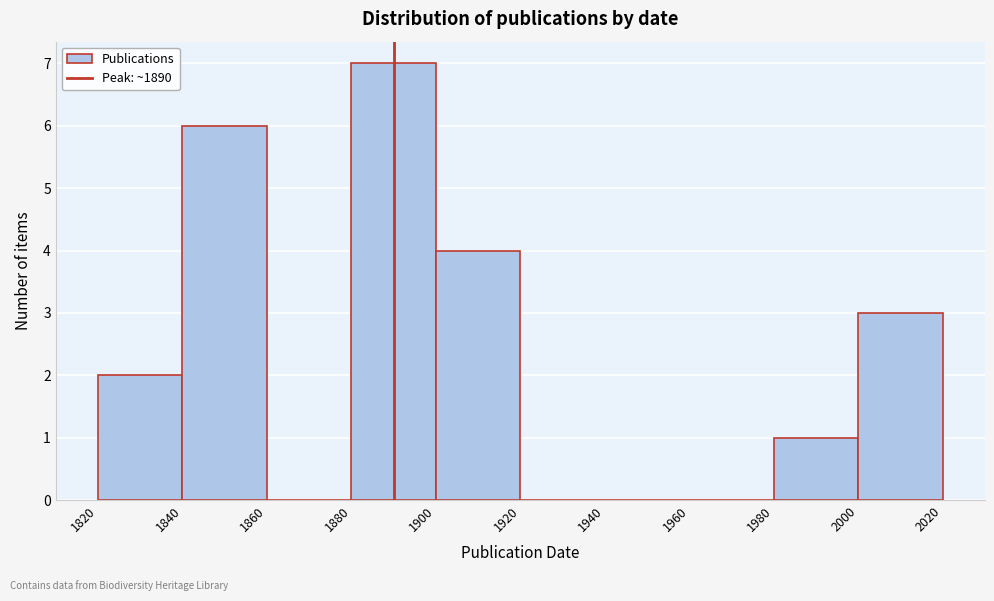

What is the height of the bar covering 1820 to 1840 on the x-axis? The values are not printed on the chart, so give them approximately, as read against the axis.

2